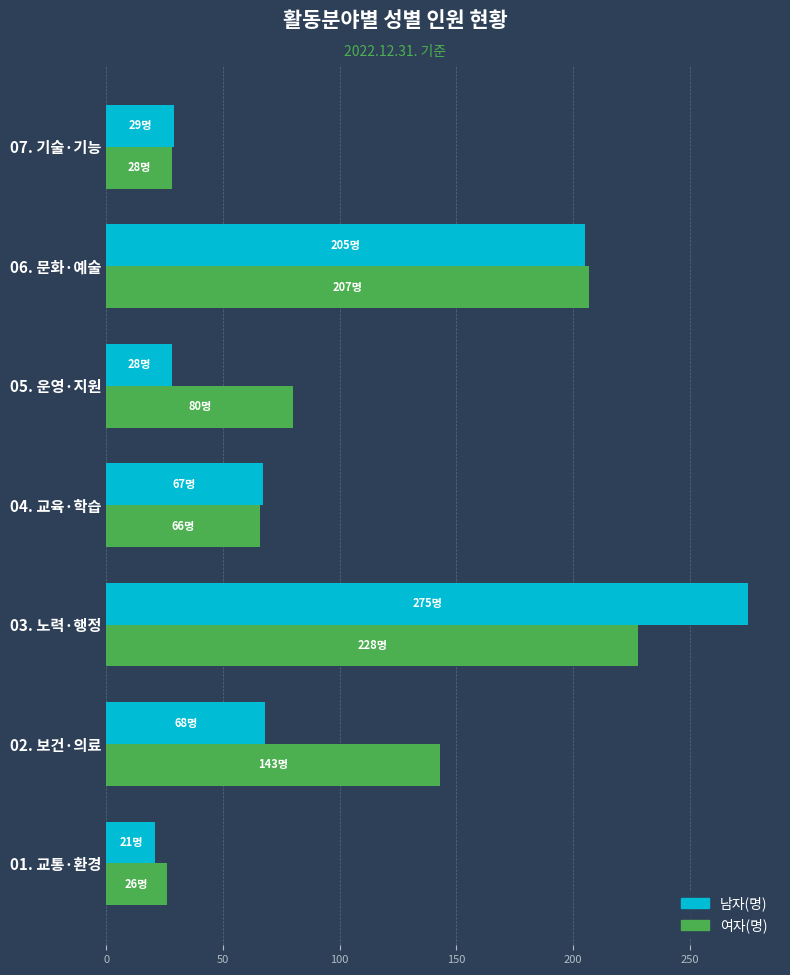

Is it true that 여자(명) equals 28 at 07. 기술·기능?

True